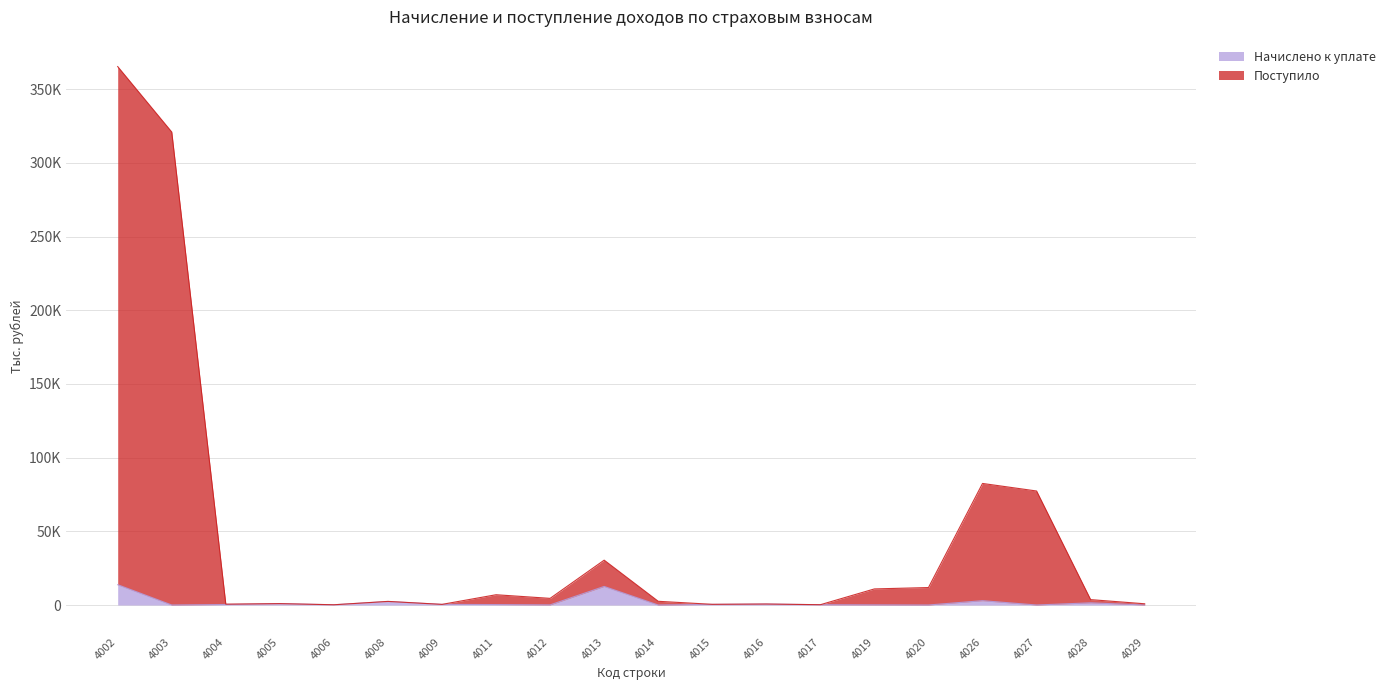

Between 4019 and 4003, which is larger?

4019